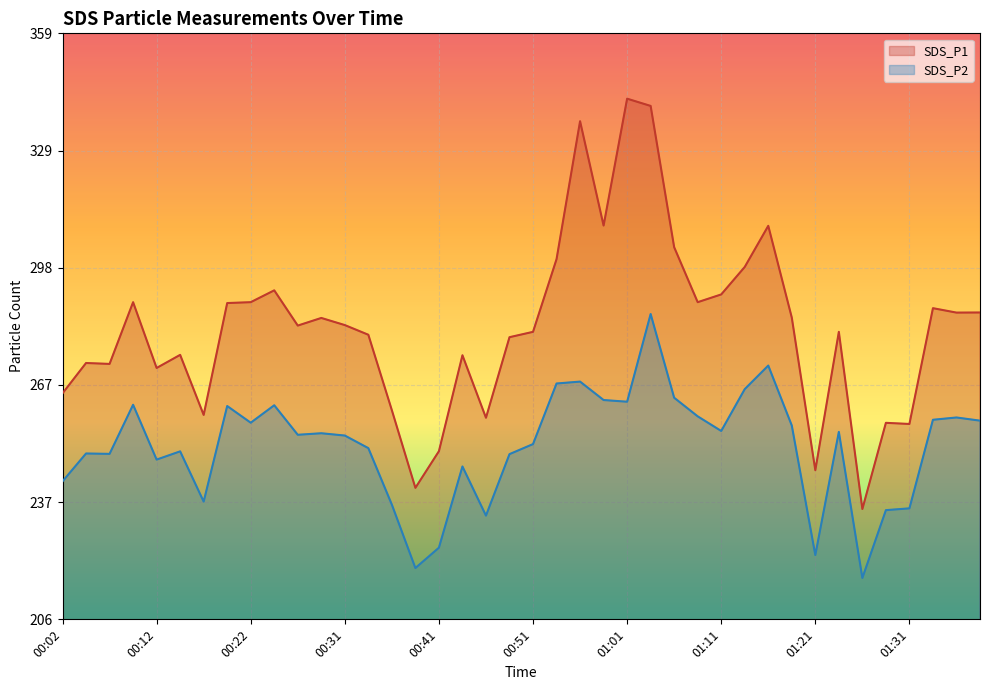

Rank the categories by SDS_P1 value from highest to lowest.

01:01, 01:04, 00:56, 00:59, 01:16, 01:06, 00:54, 01:14, 00:24, 01:11, 00:09, 00:22, 01:09, 00:19, 01:34, 01:39, 01:36, 01:19, 00:29, 00:31, 00:26, 00:51, 01:24, 00:34, 00:49, 00:14, 00:44, 00:04, 00:06, 00:12, 00:02, 00:36, 00:17, 00:46, 01:29, 01:31, 00:41, 01:21, 00:39, 01:26